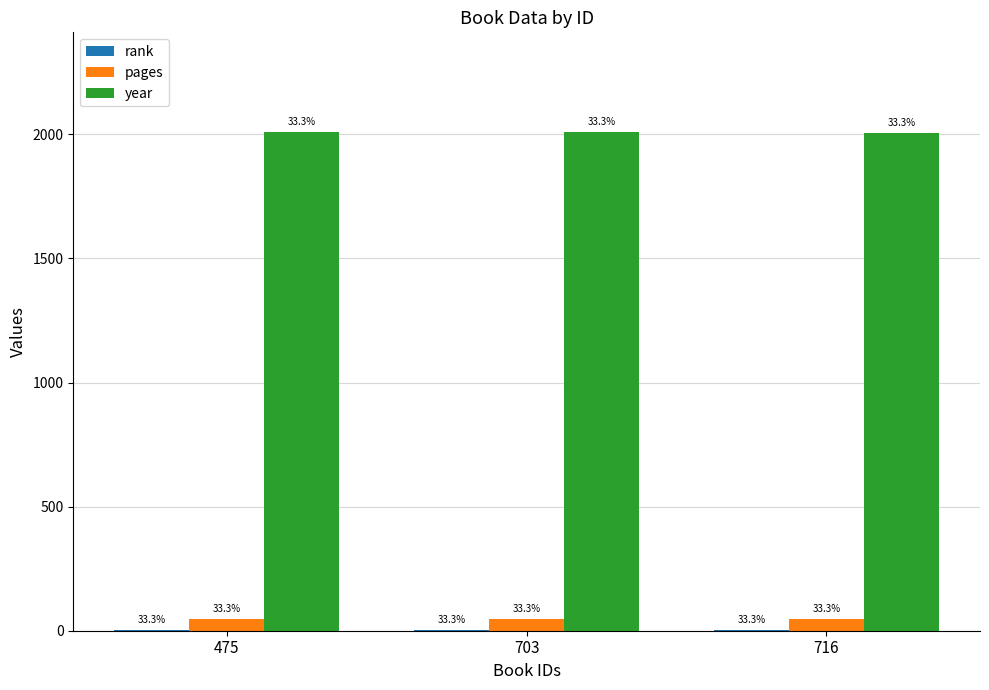

Reading left to right, transcribe all the data shown in this chart.

rank: 1	1	1
pages: 48	48	48
year: 2009	2008	2007